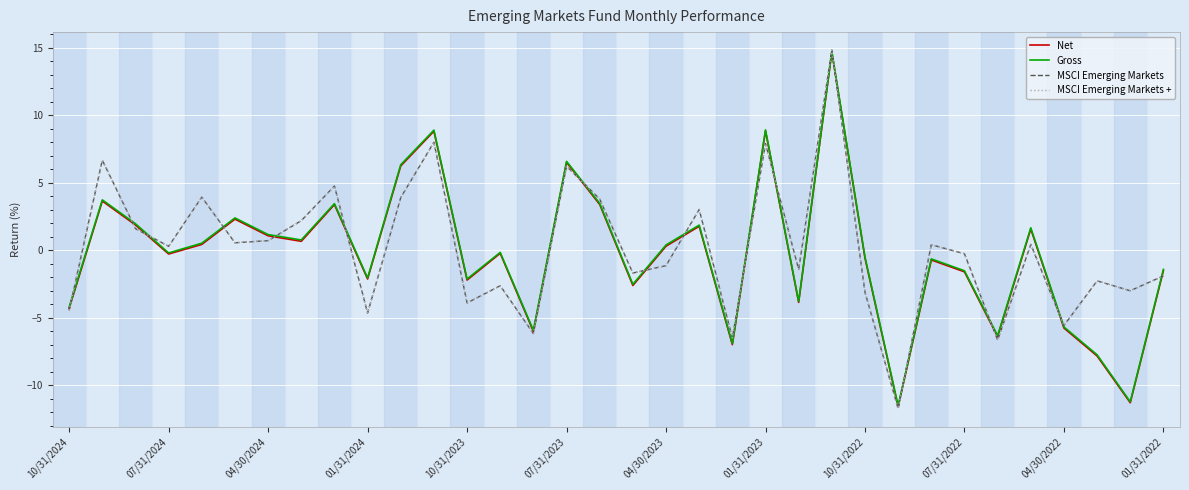

What is the label of the 30th point from the left?

29